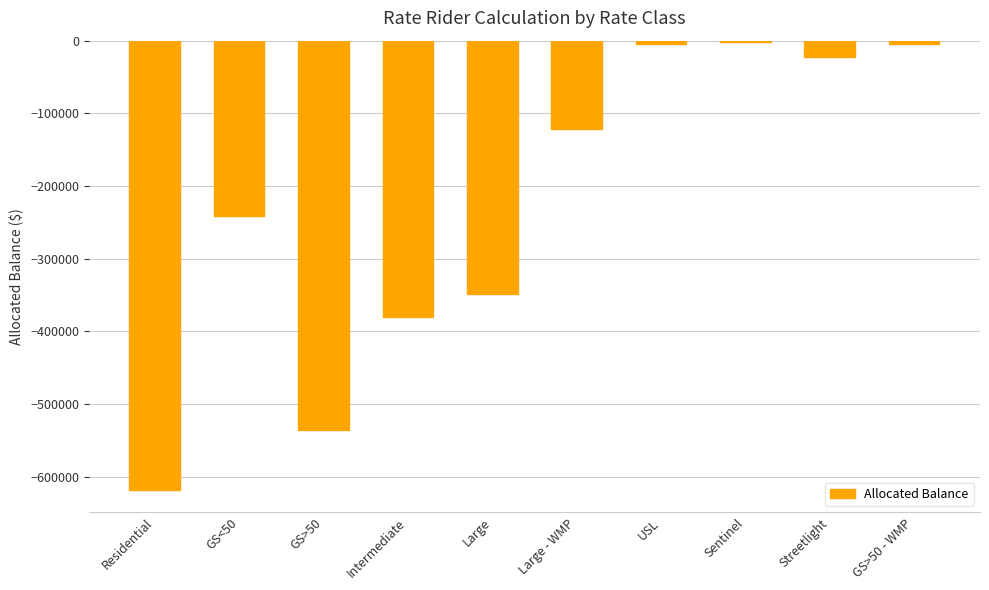

Read the value at Large.

-348376.4